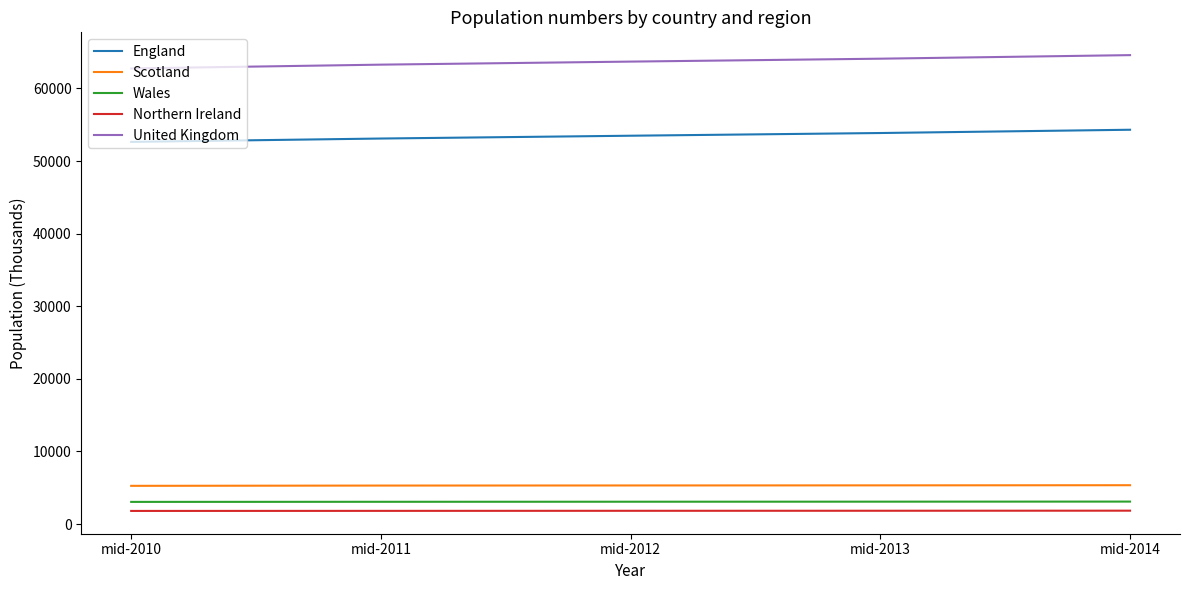

What is the difference between the highest and lowest values at mid-2014?

62756